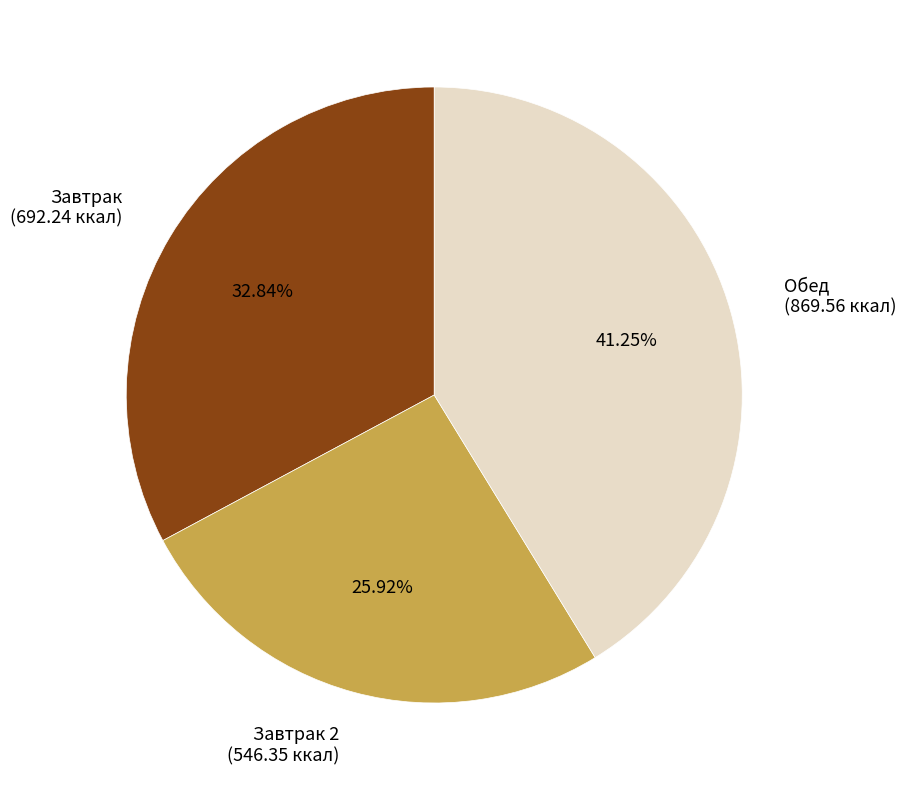

To the nearest percent, what percentage of the pie is Завтрак?

33%